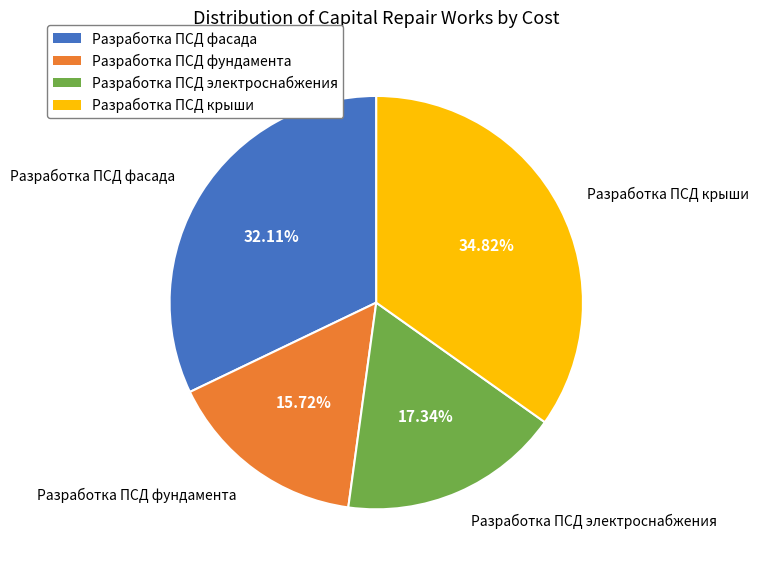

True or false: Разработка ПСД фундамента accounts for 16% of the total.

True